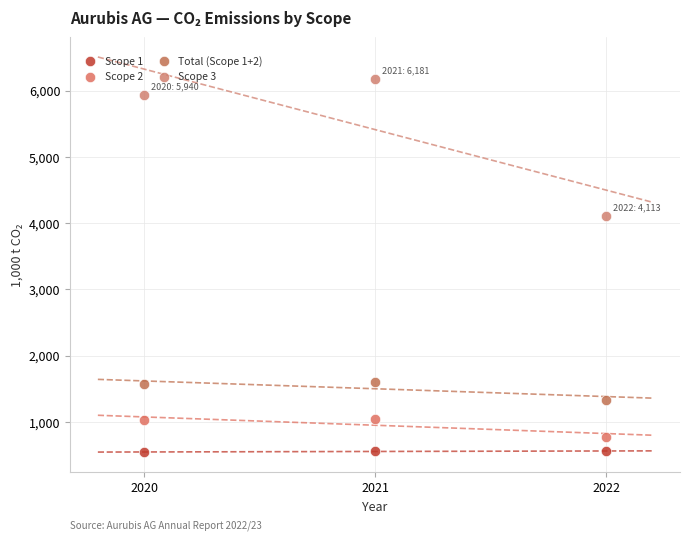

Across all data points, what is the range of Y values (max minus min)?

5641